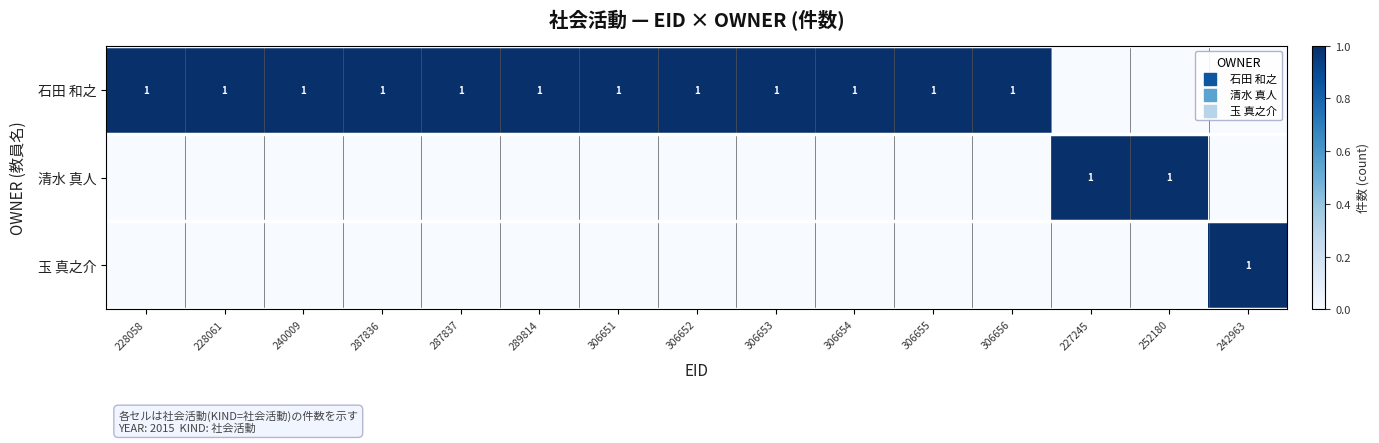

The value of 石田 和之 at 228058 is 1. True or false?

True